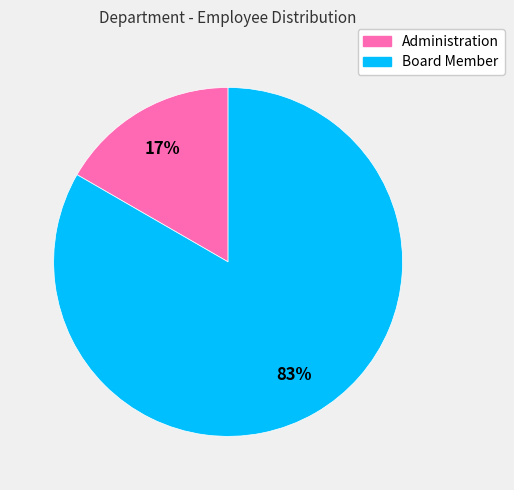

Between Administration and Board Member, which is larger?

Board Member